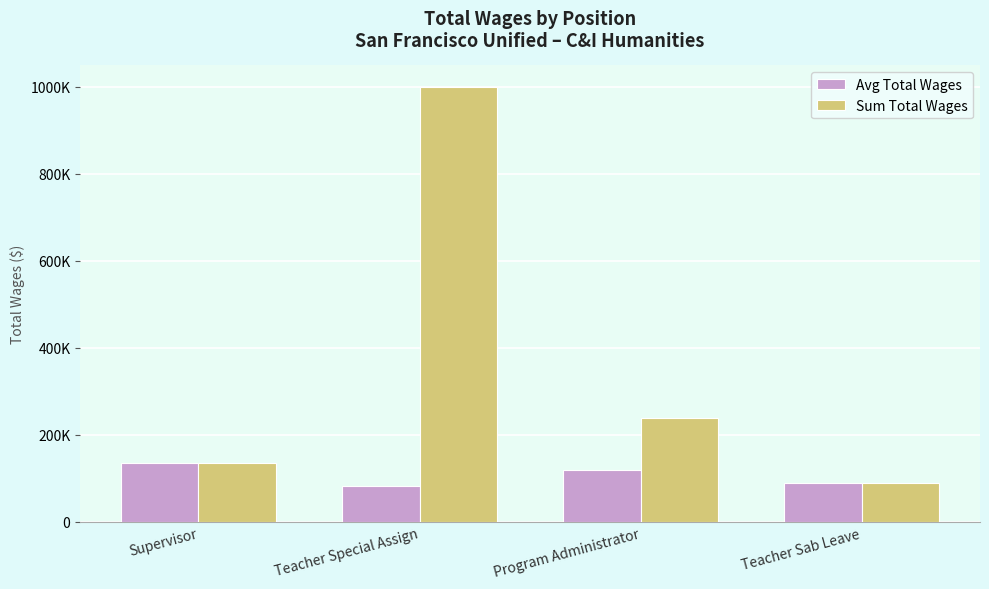

What is the average value of the Sum Total Wages series?

365971